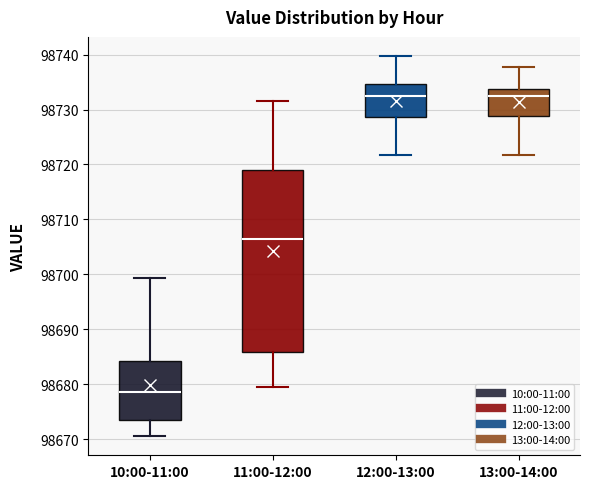

Where does the median line of the box for 10:00-11:00 sit on the y-axis? The values are not printed on the chart, so give them approximately, as read against the axis.

98679